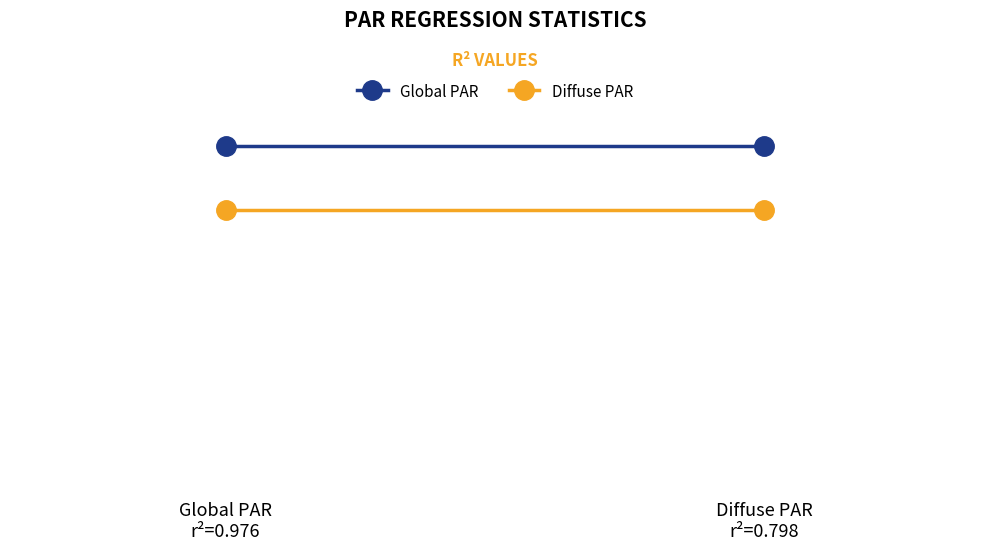

At how many categories does at least one series exceed 0?

2